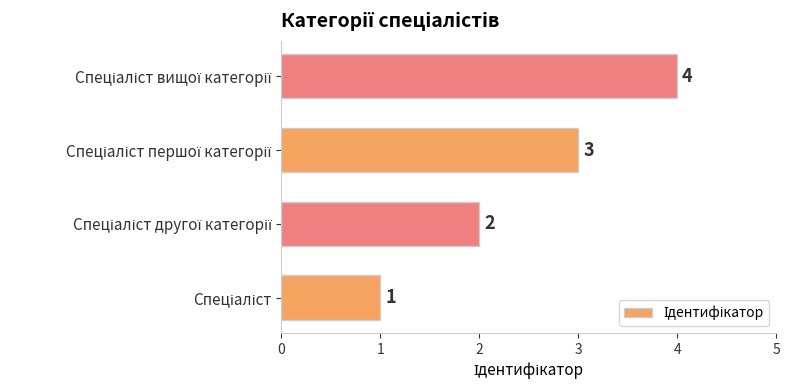

What is the greatest value displayed?

4